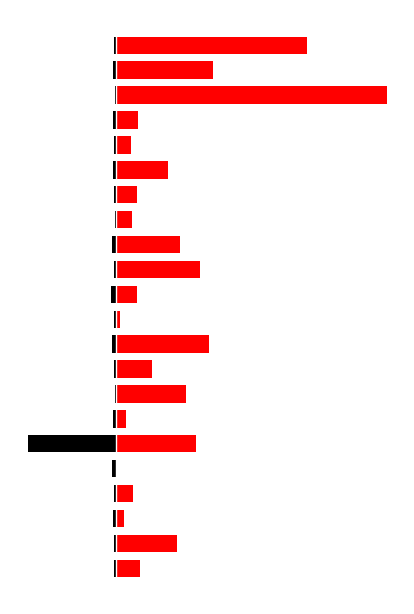

What is the smallest value displayed?

-25.9